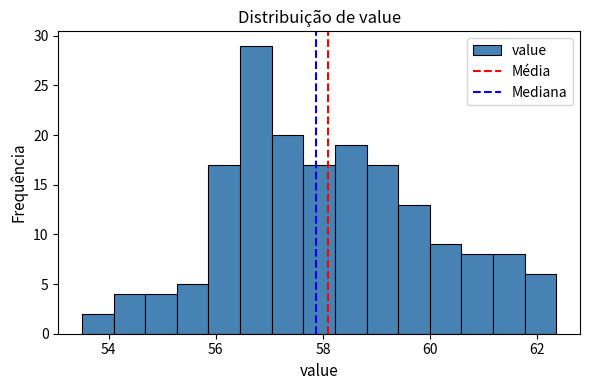

Around what value on the x-axis is the tallest bar? Give the approximate position of its centre, as read against the axis.

56.8